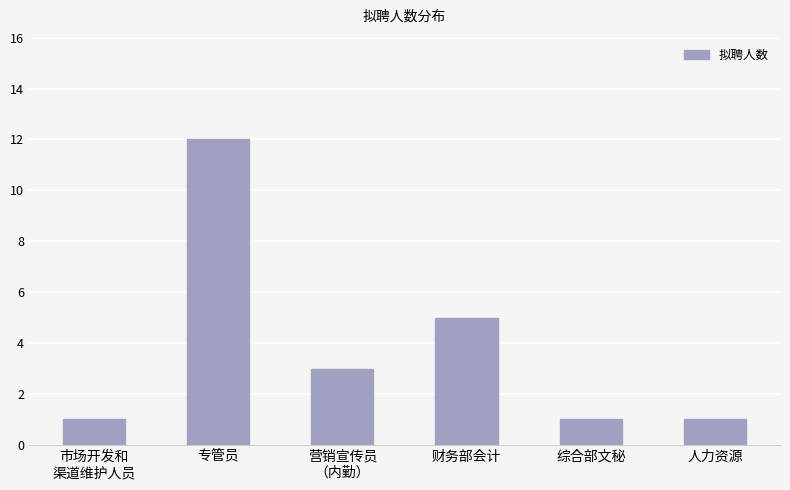

What is the difference between the values at 人力资源 and 专管员?

11